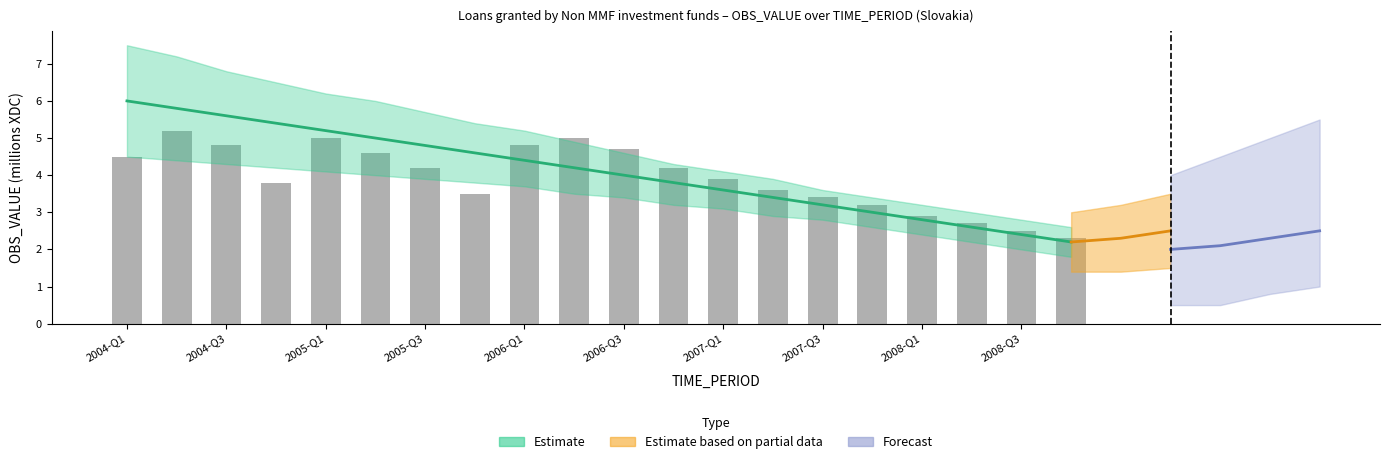

What is the difference between the values at 2007-Q3 and 2004-Q1?

1.0